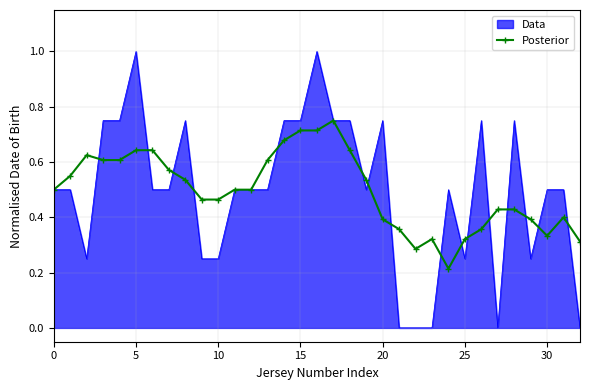

List the series in order of their peak value, highest first.

Data, Posterior